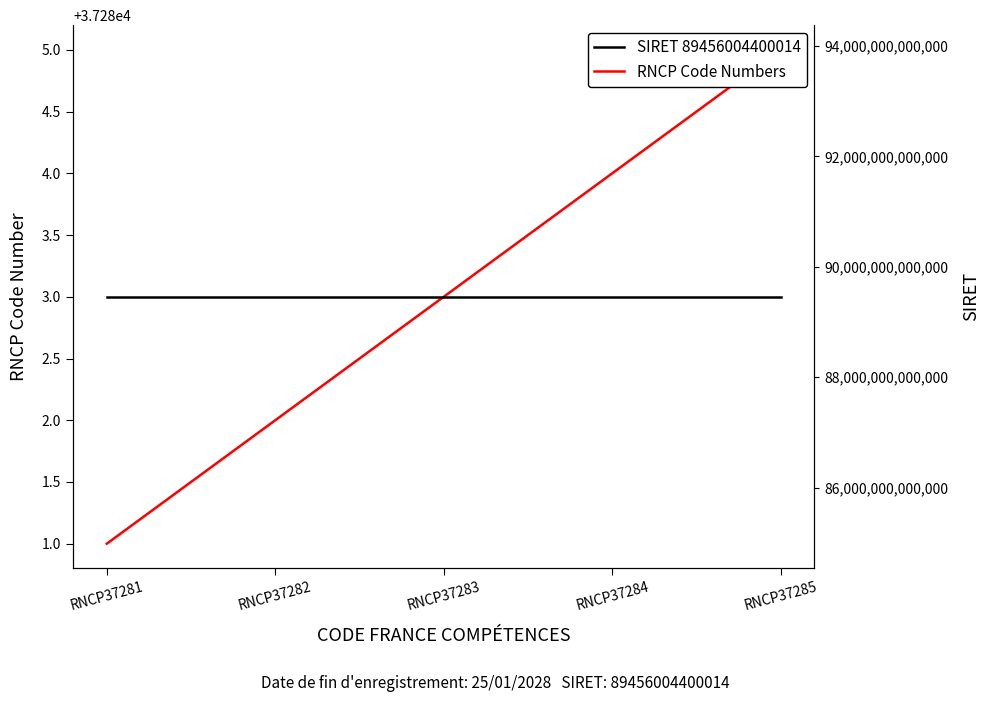

What is the approximate value of RNCP Code Numbers at RNCP37283?

37283